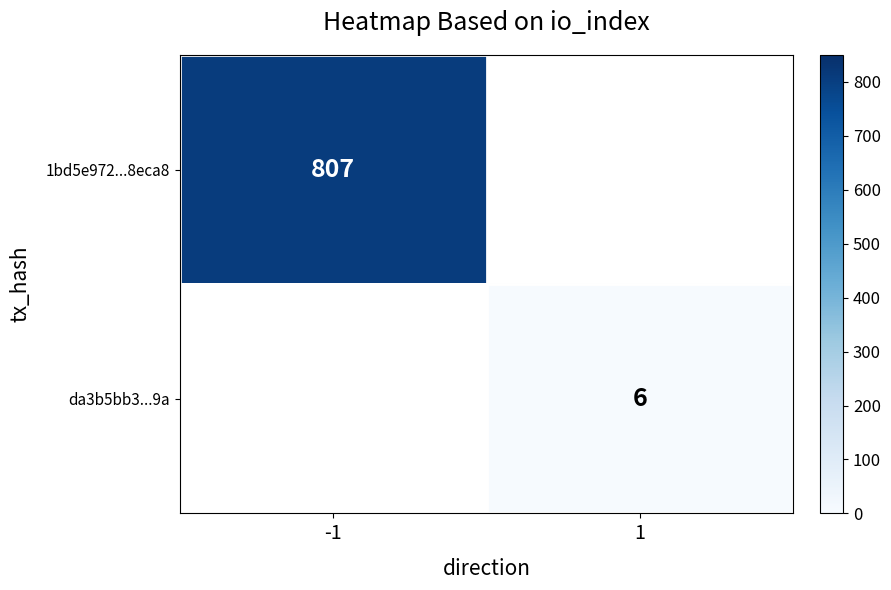

What is the maximum value shown in the chart?

807.0